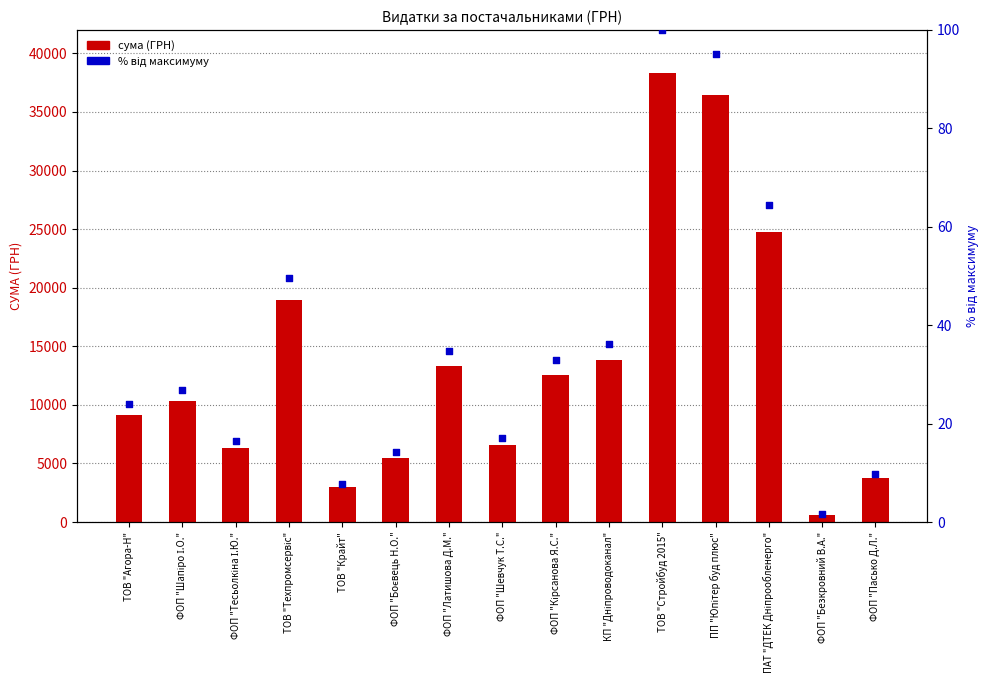

Is the value of СУМА (ГРН) at КП "Дніпроводоканал" greater than the value of % від максимуму at ФОП "Шапіро І.О."?

Yes